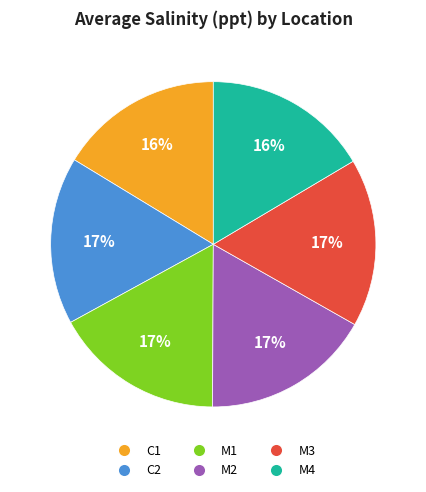

Do C2 and M4 together represent more than half of the pie?

No